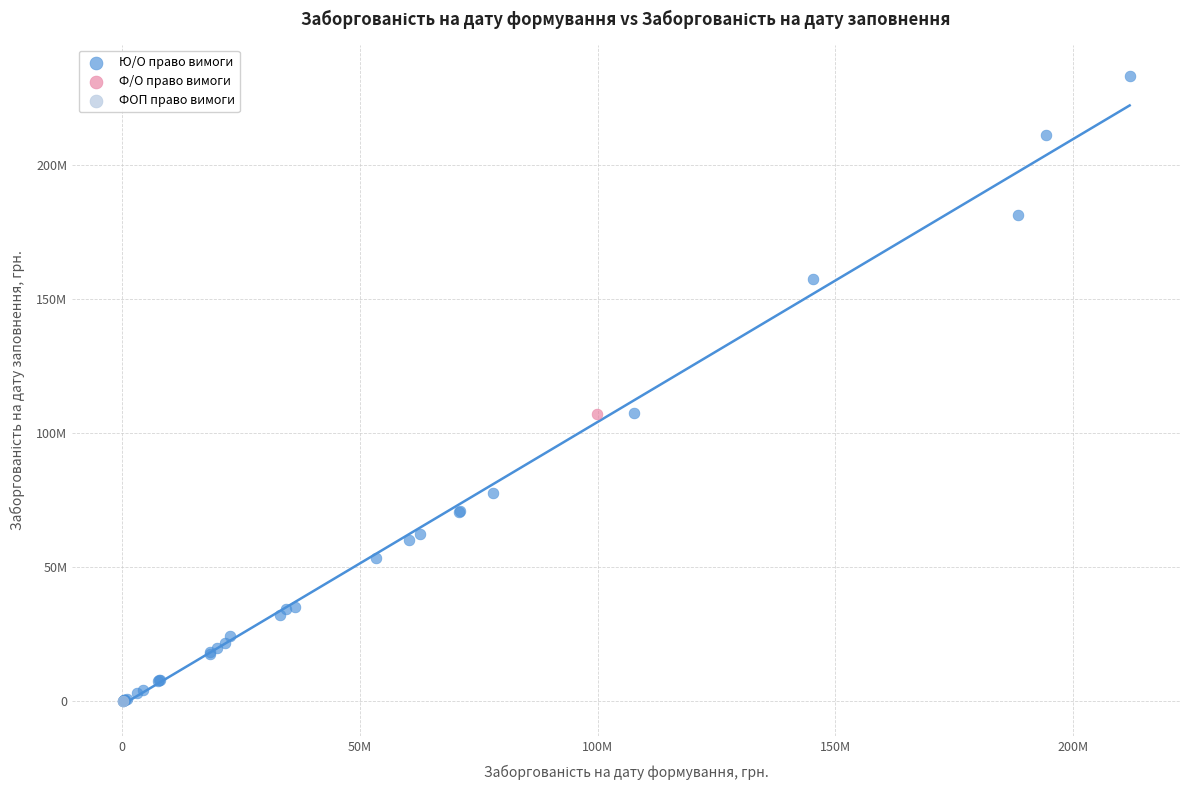

What are all the series names shown in the legend?

Ю/О право вимоги, Ф/О право вимоги, ФОП право вимоги